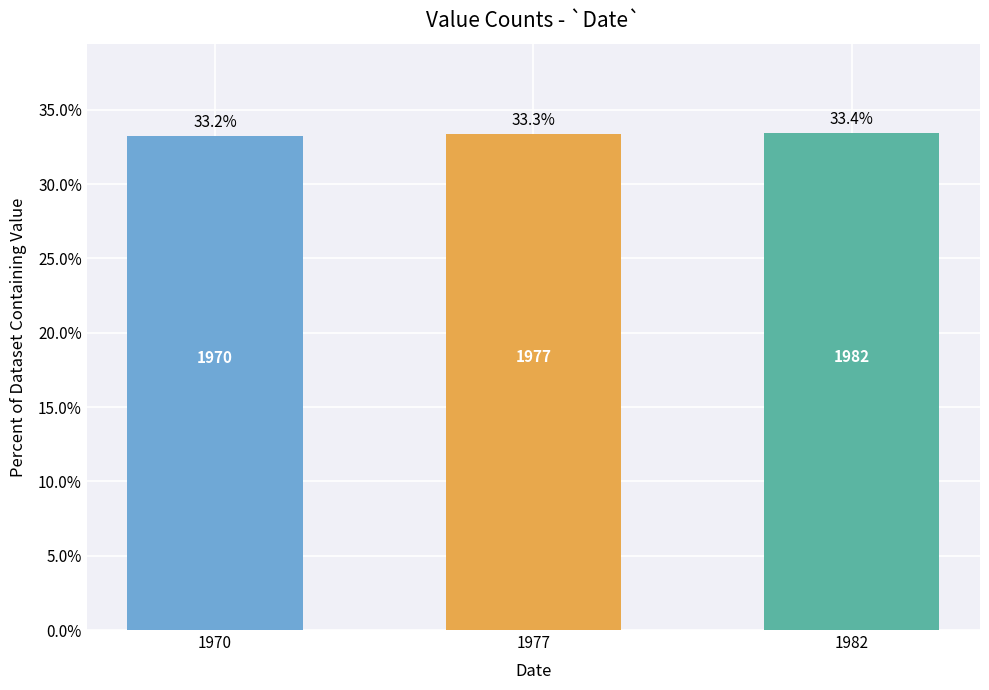

How many data points does each series have?

3